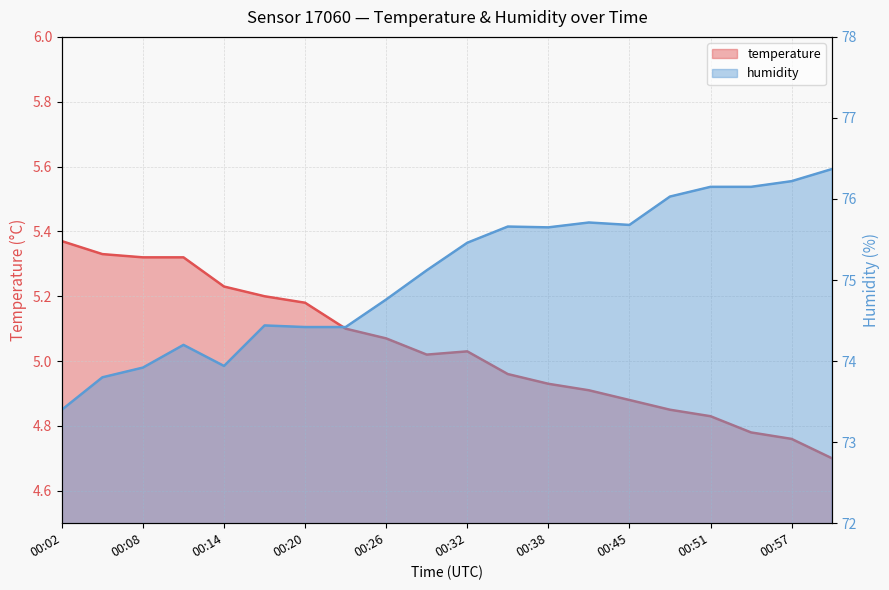

What is the smallest value displayed?

4.7